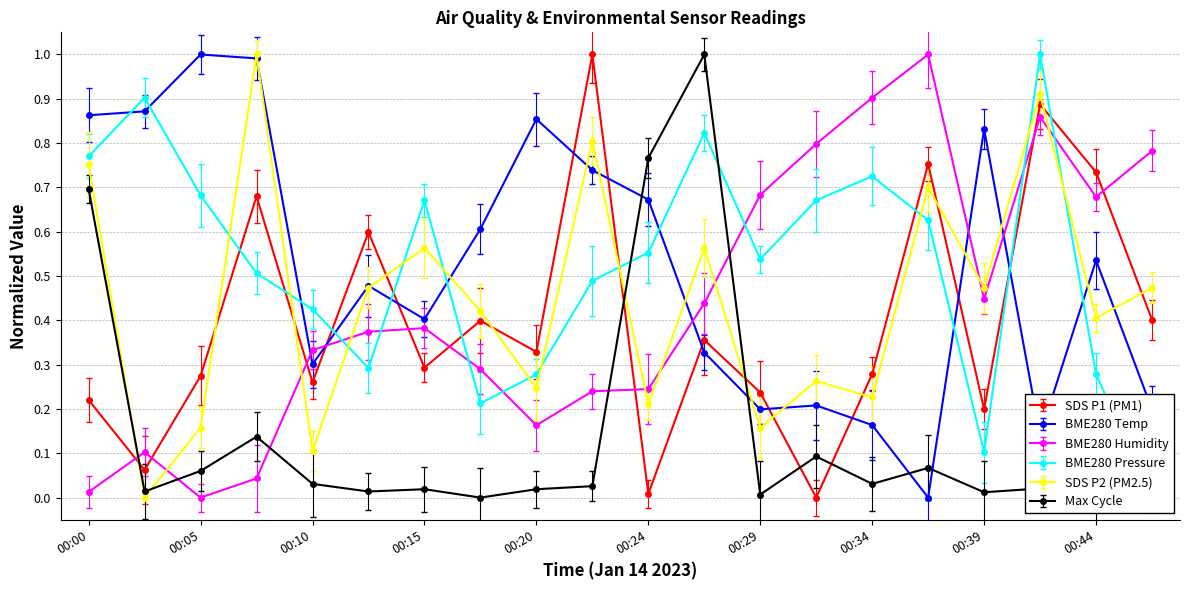

What is the highest value of the SDS_P2 series?

1.0